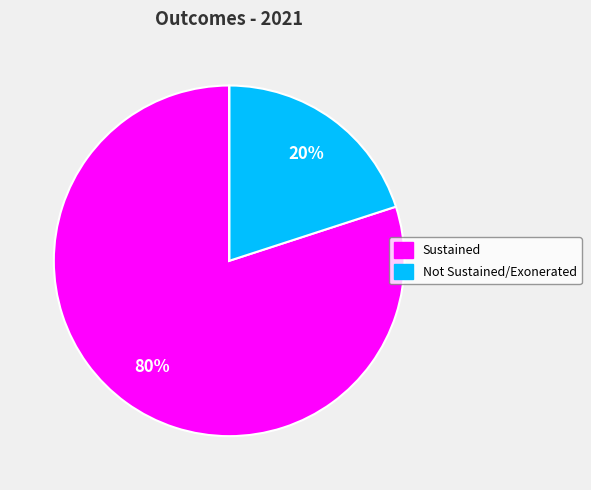

Is there any slice that represents more than half of the pie?

Yes